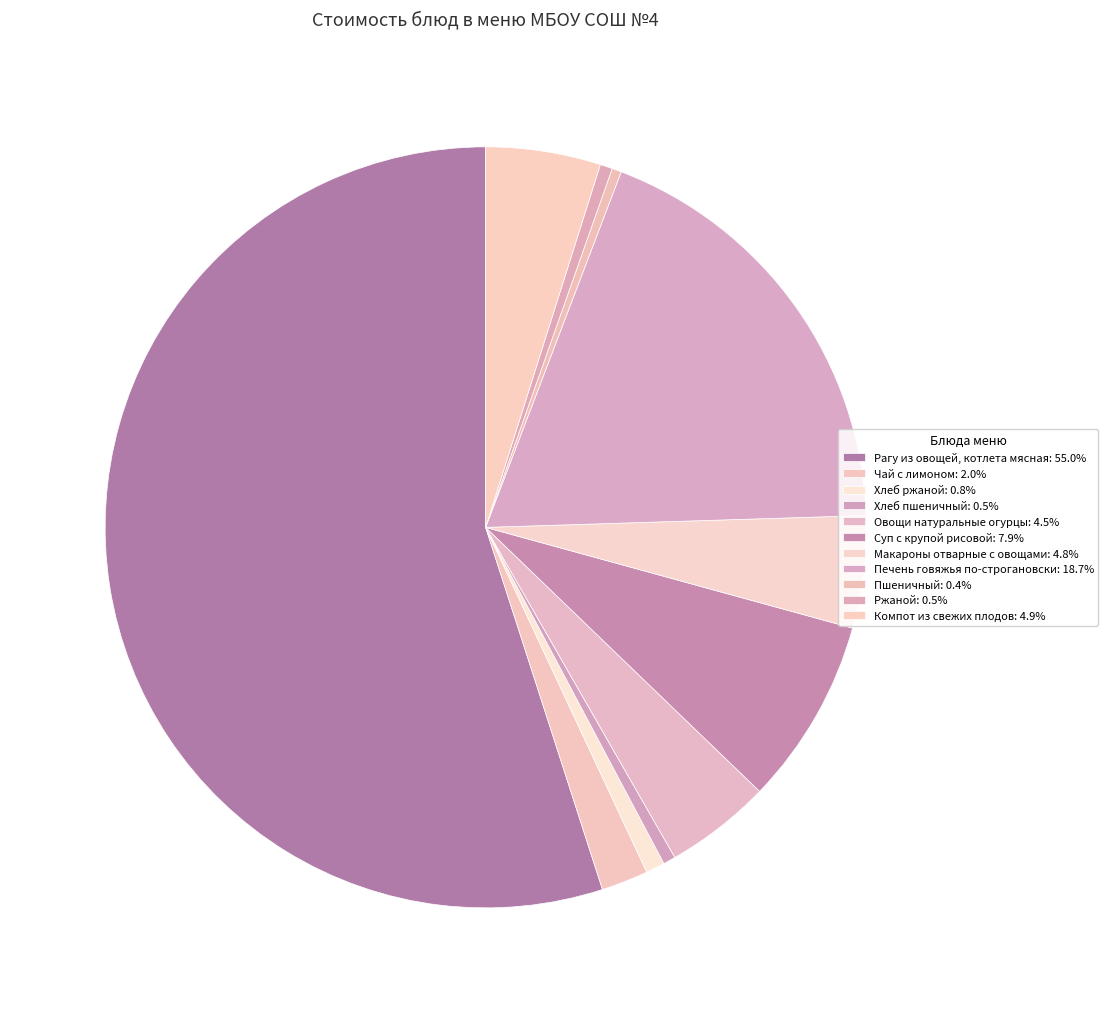

How many slices are in this pie chart?

11